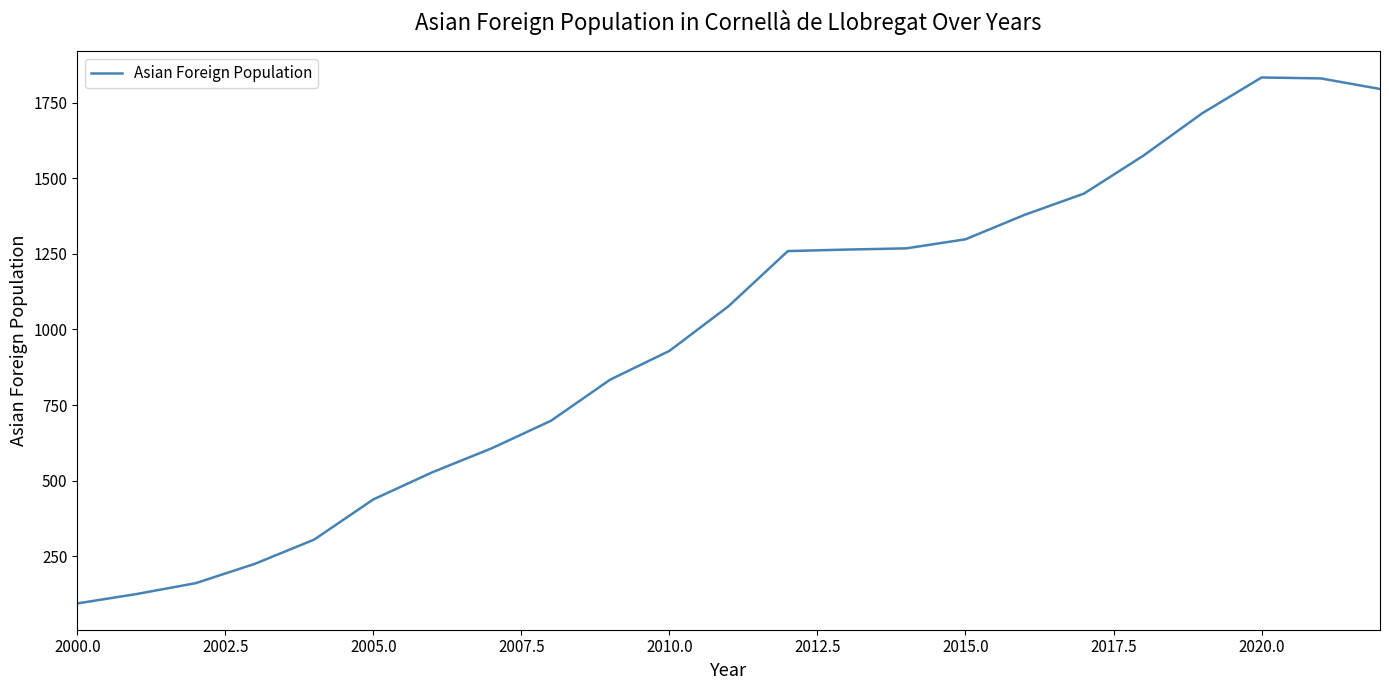

What is the smallest value displayed?

94